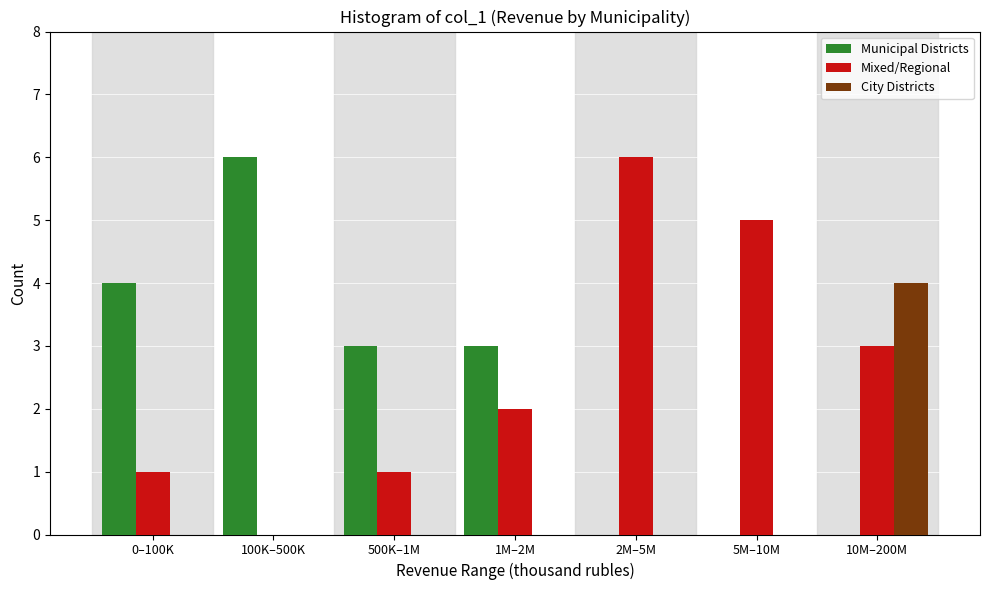

Reading left to right, extract all data points from this chart.

Municipal Districts: 0–100K=4	100K–500K=6	500K–1M=3	1M–2M=3	2M–5M=0	5M–10M=0	10M–200M=0
Mixed/Regional: 0–100K=1	100K–500K=0	500K–1M=1	1M–2M=2	2M–5M=6	5M–10M=5	10M–200M=3
City Districts: 0–100K=0	100K–500K=0	500K–1M=0	1M–2M=0	2M–5M=0	5M–10M=0	10M–200M=4